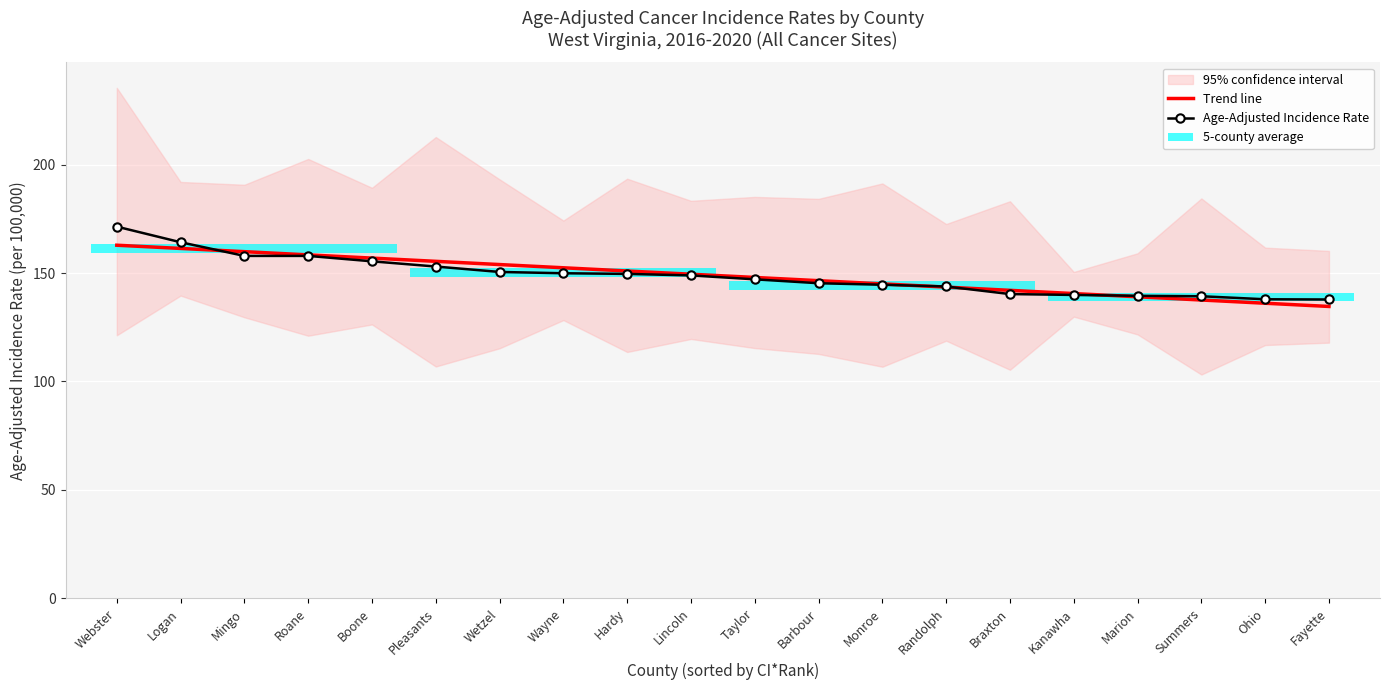

At which label is CI_Rank closest to 11?

Lincoln